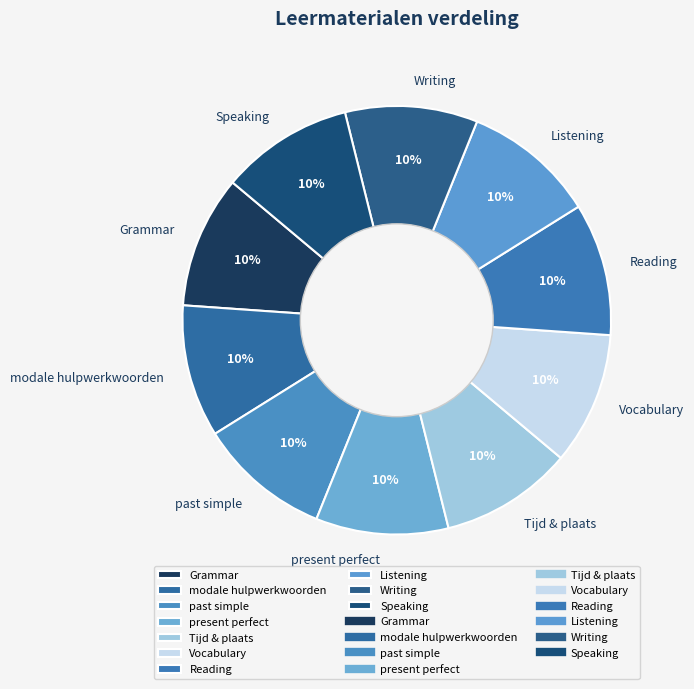

Combined, do Grammar and present perfect account for over 50%?

No